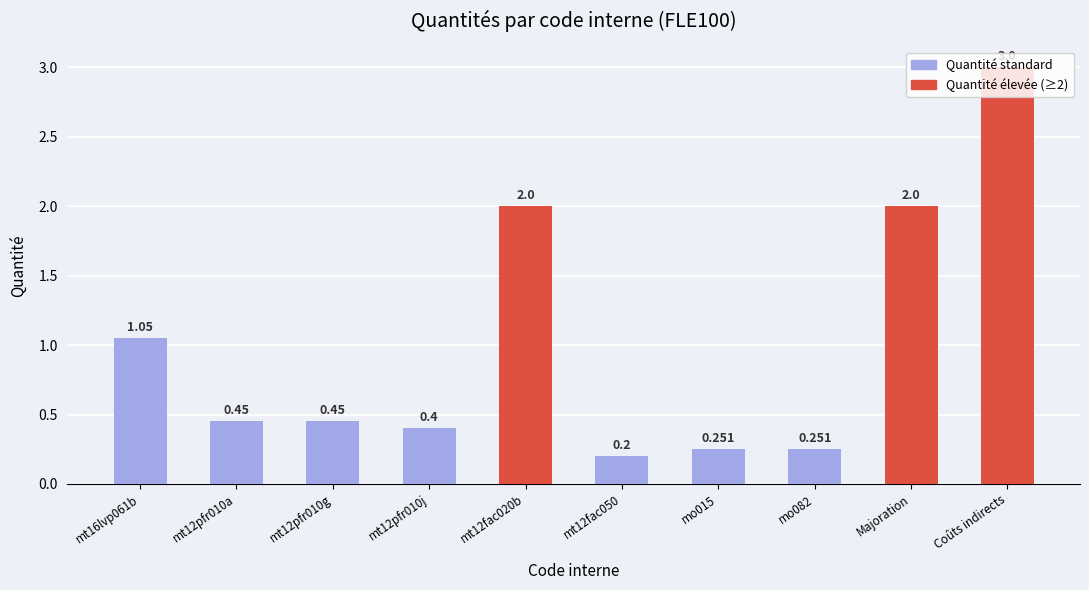

Between Coûts indirects and mt12pfr010a, which is larger?

Coûts indirects